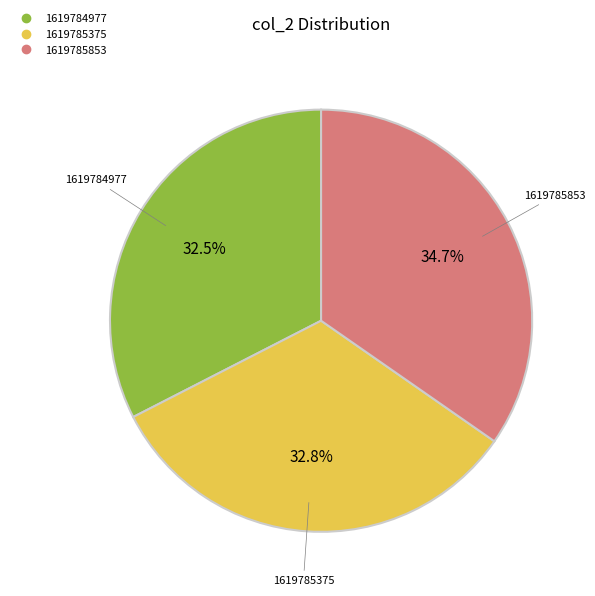

Count the number of slices in the pie.

3